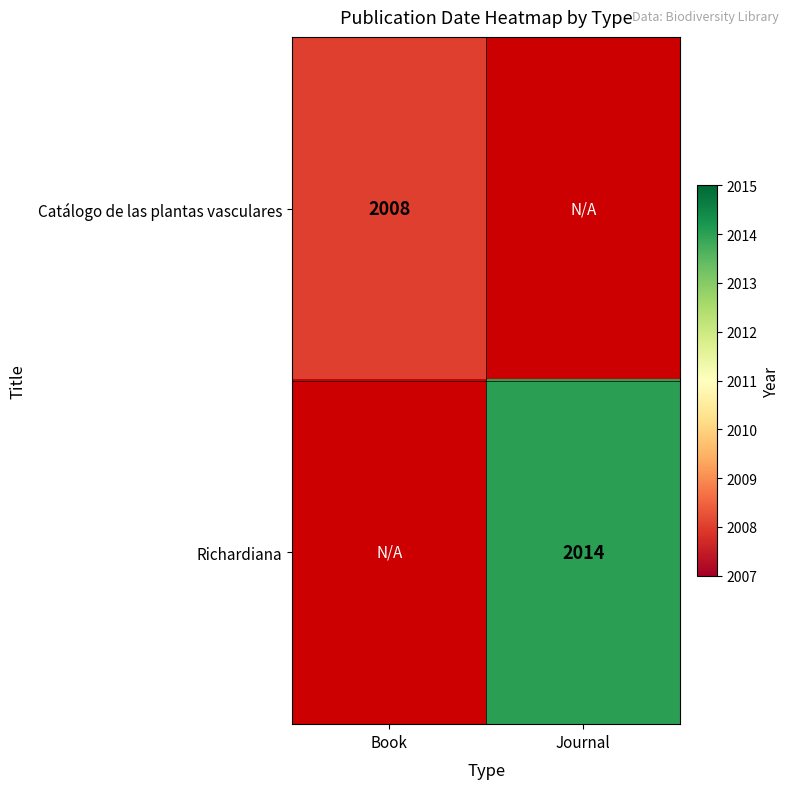

What is the total value across all series at Book?

2008